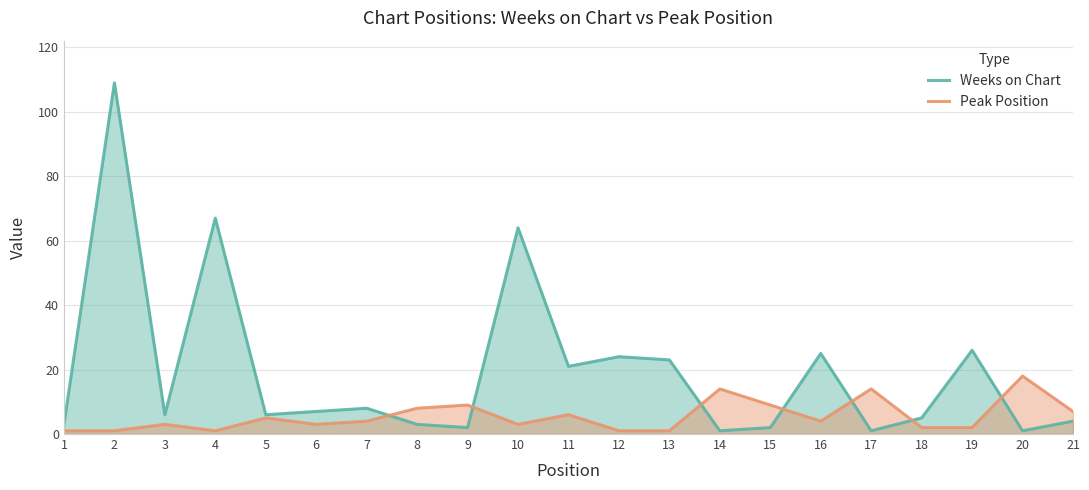

What is the minimum value shown in the chart?

1